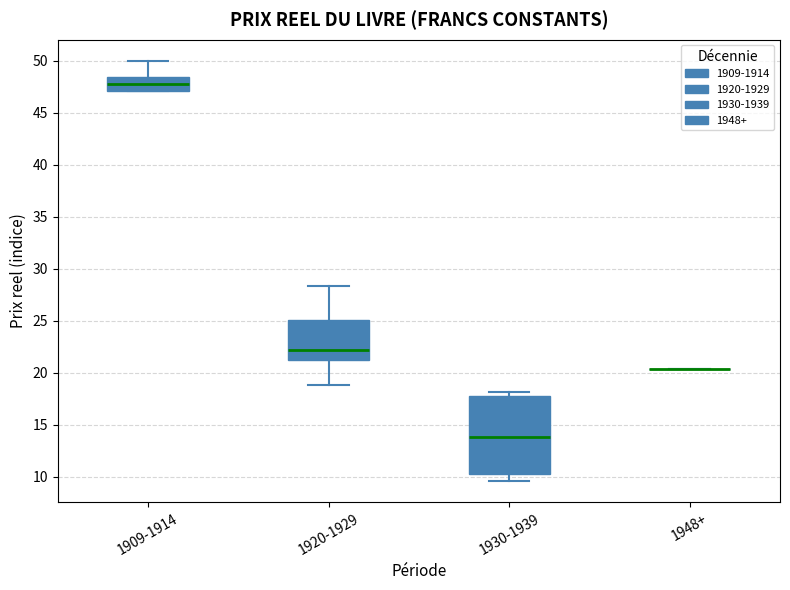

Which box is the tallest, from its lower edge to its upper edge?

1930-1939